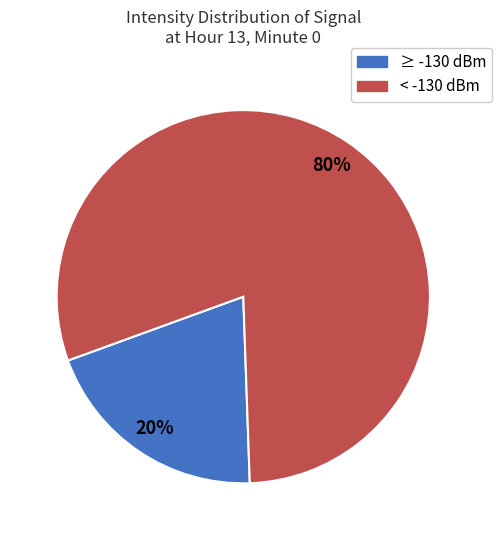

Is there any slice that represents more than half of the pie?

Yes